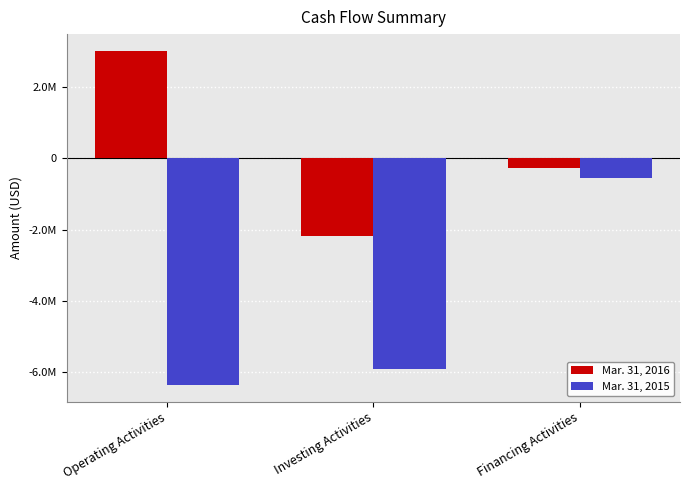

Reading left to right, what are all the values shown in this chart?

Mar. 31, 2016: 3026465	-2183649	-271978
Mar. 31, 2015: -6373939	-5937205	-543956